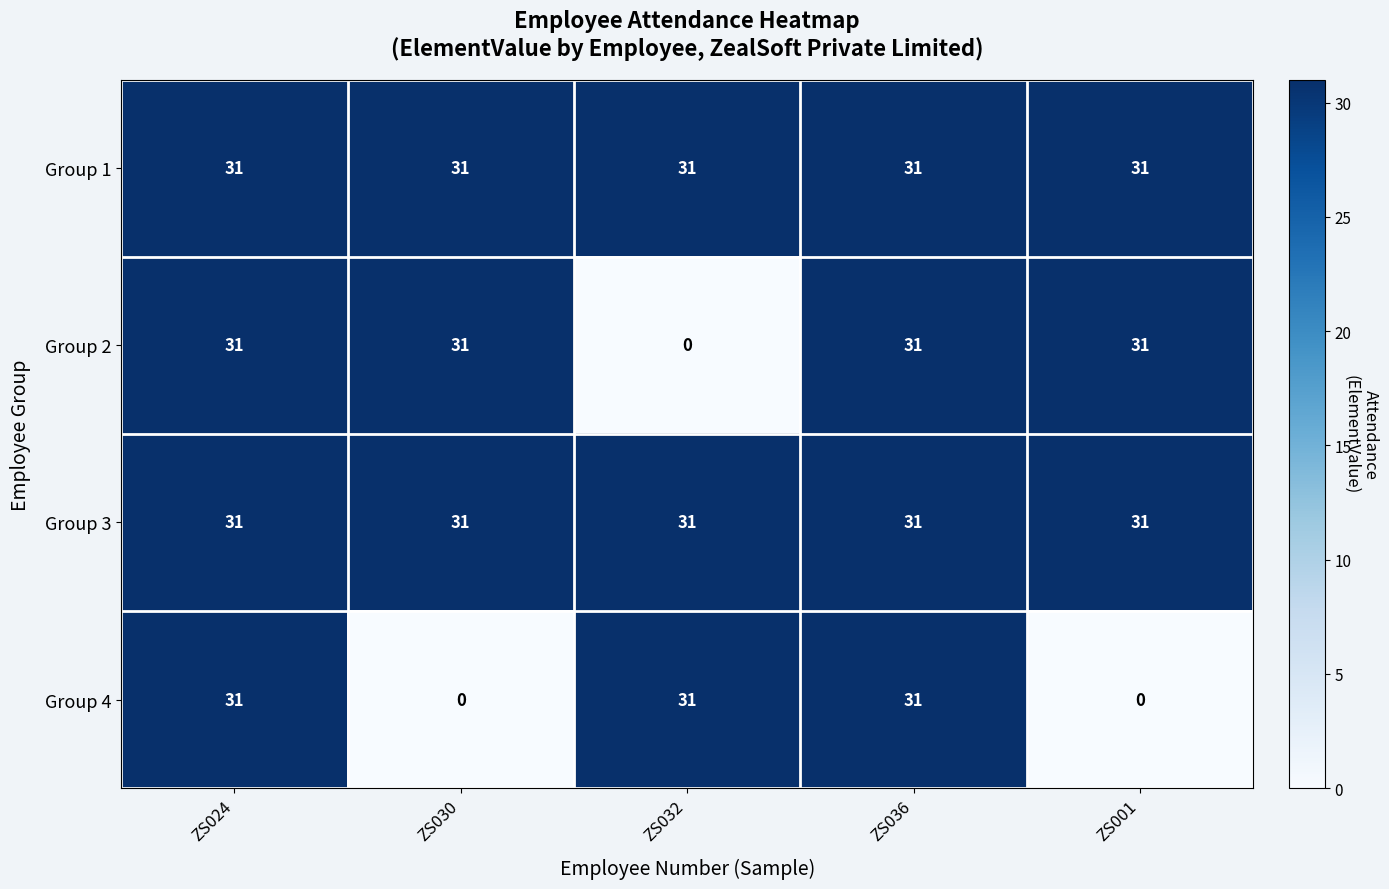

The value of Group 3 at ZS001 is 31. True or false?

True